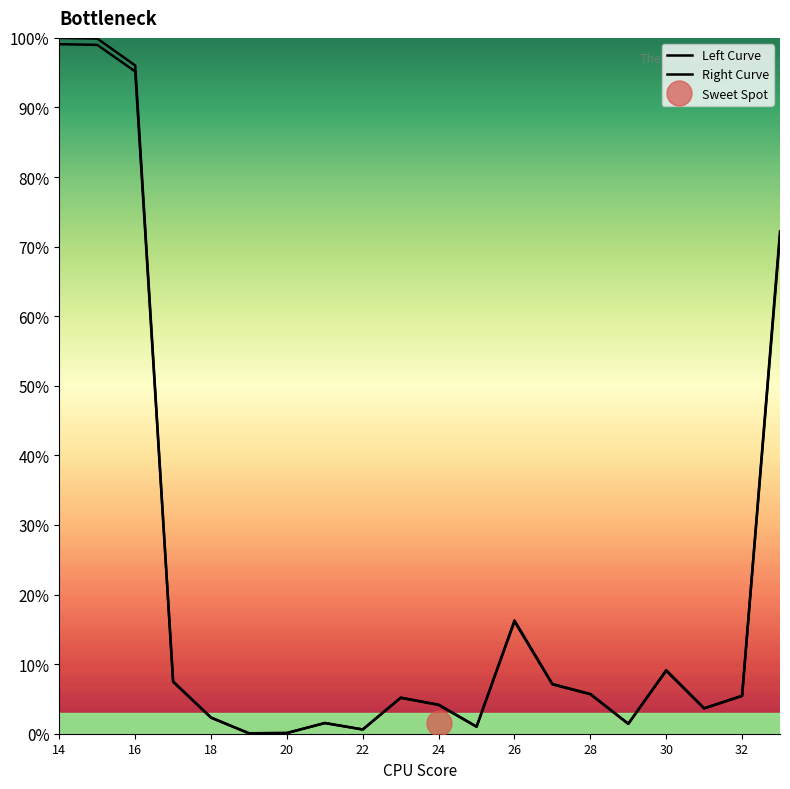

What is the sum of all Right Curve values?

435.5